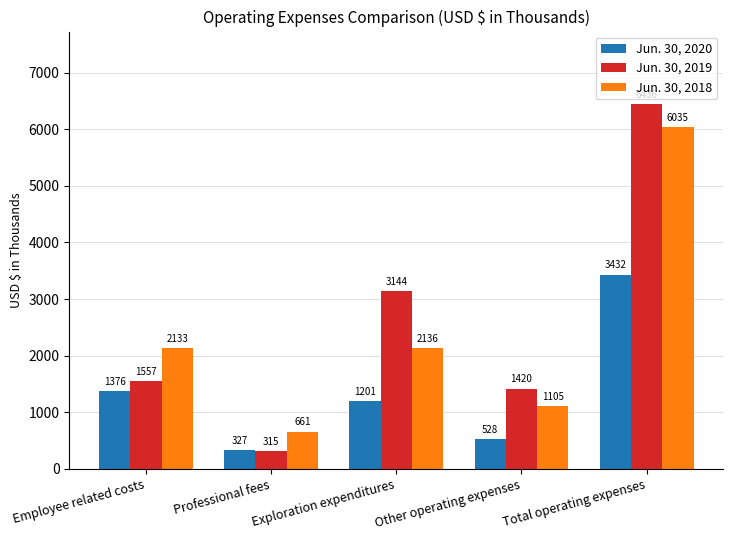

How many bars are there in total?

15